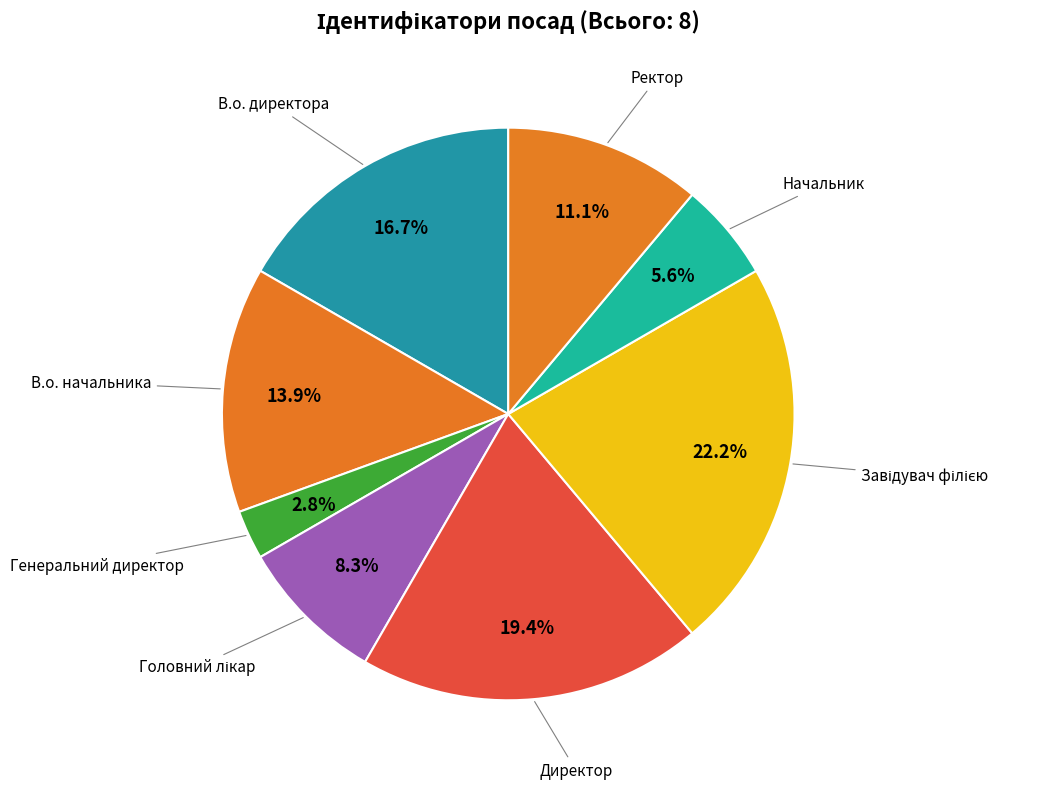

Which category has the smallest portion of the pie?

Генеральний директор